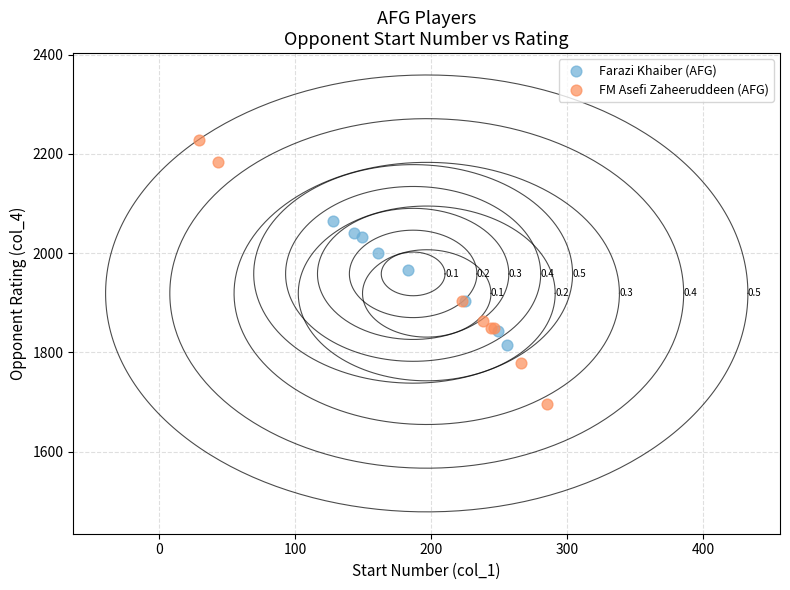

Which series has the largest Y range (max minus min)?

FM Asefi Zaheeruddeen (AFG)